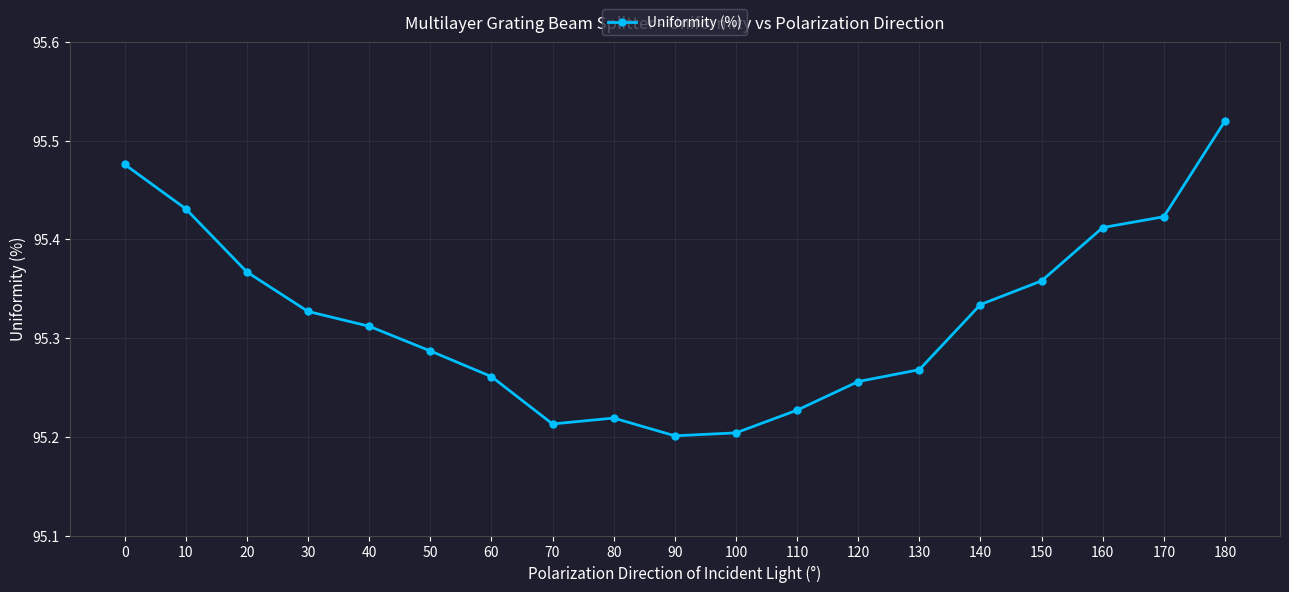

How many values are between 95 and 96?

19